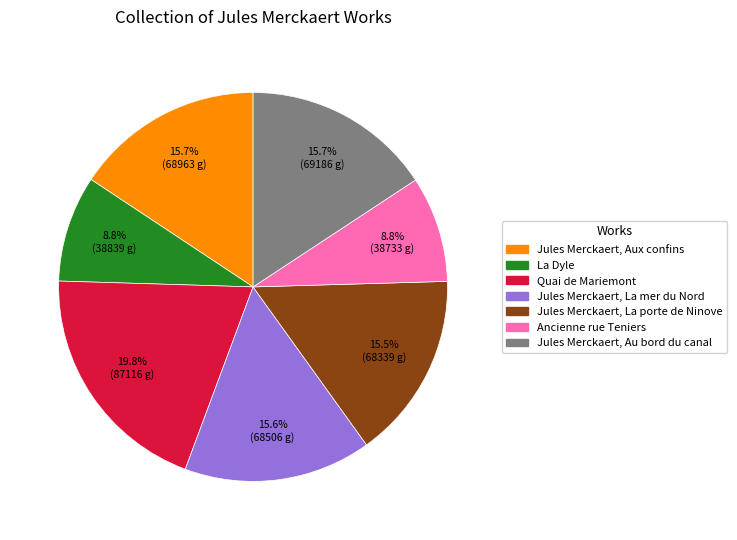

Does Jules Merckaert, La porte de Ninove account for over 50% of the chart?

No